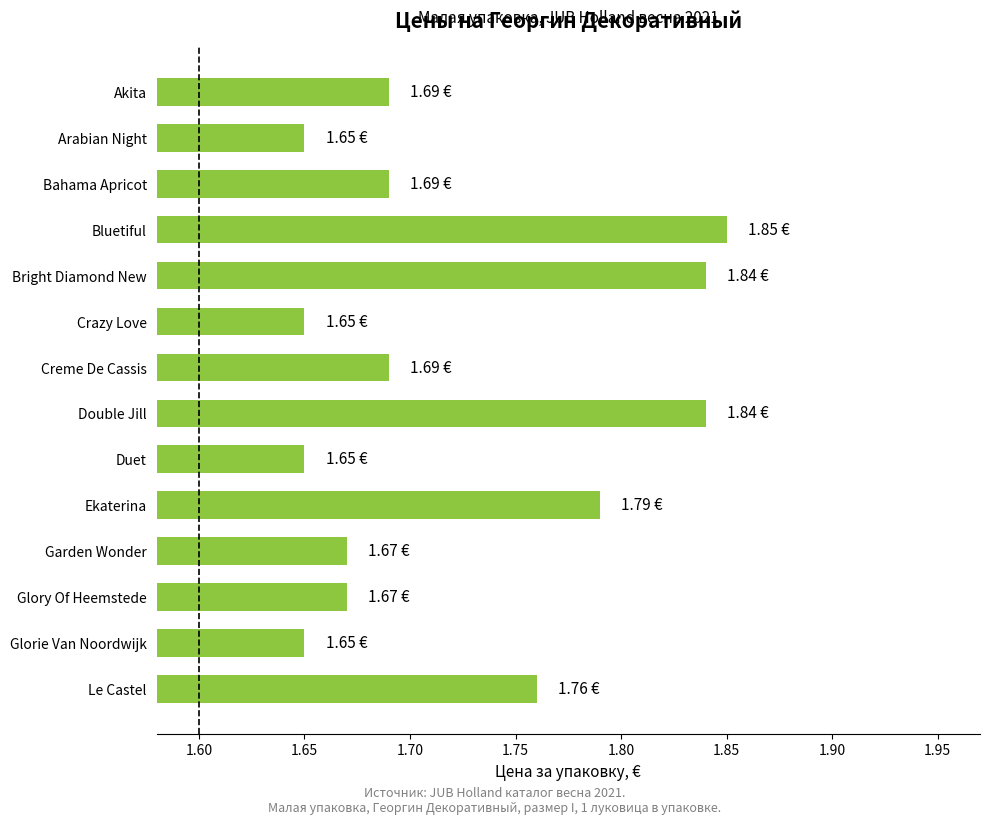

Which has a higher value, Garden Wonder or Bluetiful?

Bluetiful